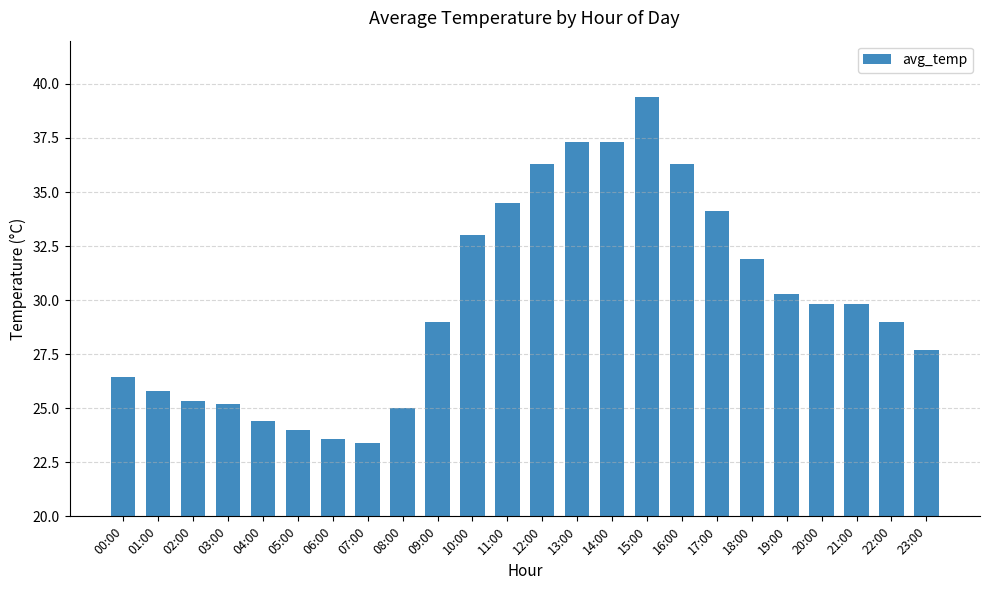

The chart shows a value of 12.6 at 05:00. True or false?

False